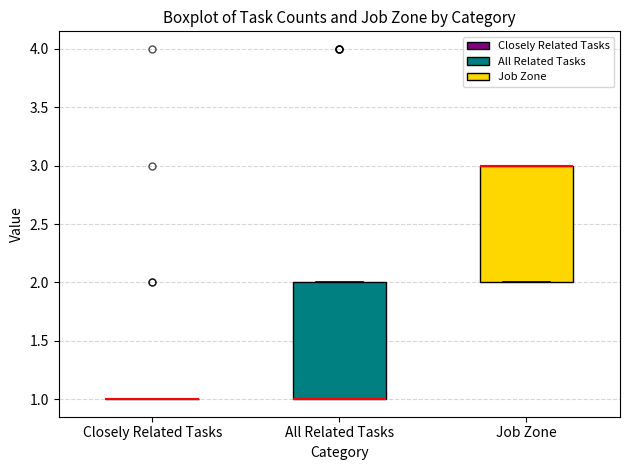

Reading left to right, transcribe this box plot: for each box, give where its median line is, the range the box spans, and where its two whiskers end, as read against the y-axis. The values are not printed on the chart, so give them approximately, as read against the axis.

Closely Related Tasks: box collapsed to a line at 1, whiskers 1 to 1
All Related Tasks: median 1 (drawn on the box's lower edge), box 1 to 2, whiskers 1 to 2
Job Zone: median 3 (drawn on the box's upper edge), box 2 to 3, whiskers 2 to 3